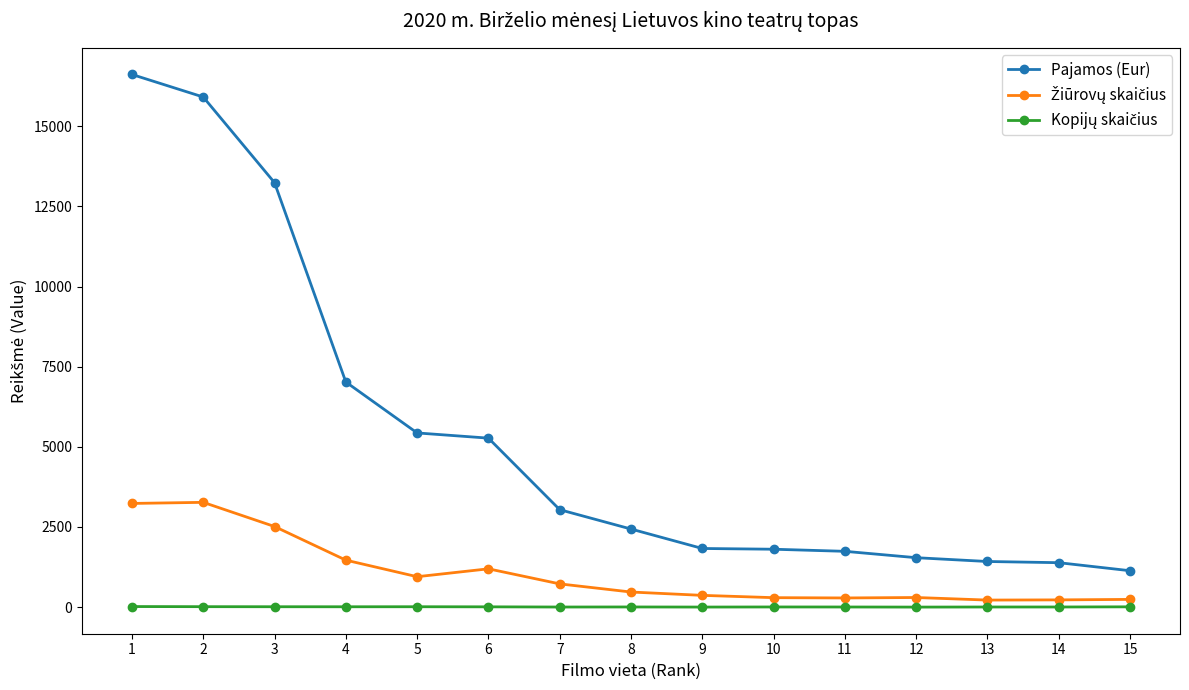

The value of Pajamos (Eur) at 5 is 5434.7. True or false?

True